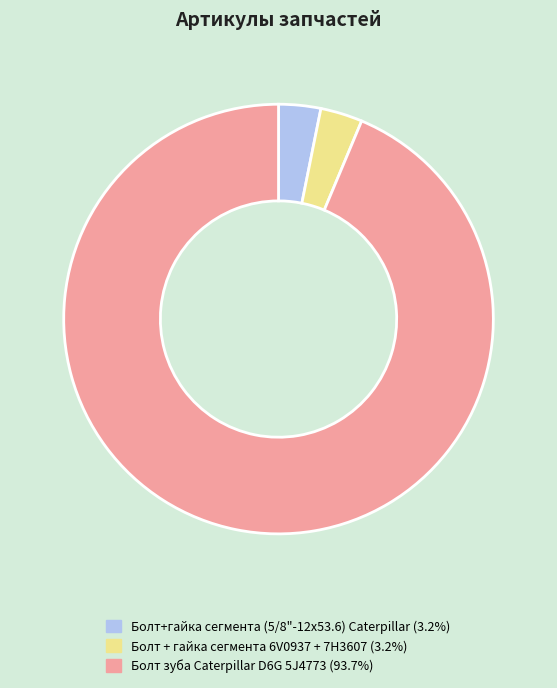

Approximately how many times larger is the value at Болт+гайка сегмента (5/8"-12х53.6) Caterpillar (3.2%) compared to Болт + гайка сегмента 6V0937 + 7H3607 (3.2%)?

1.0